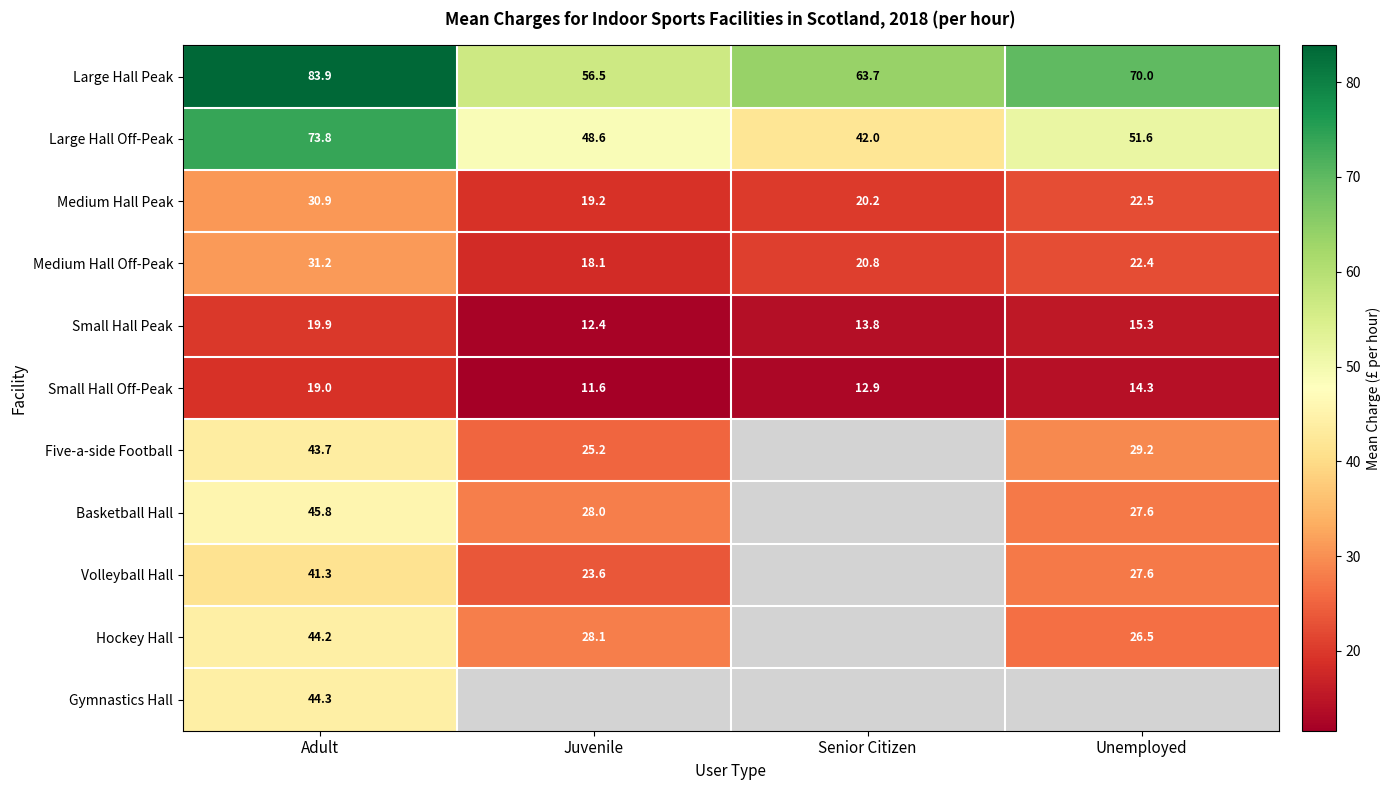

What is the maximum value shown in the chart?

83.9